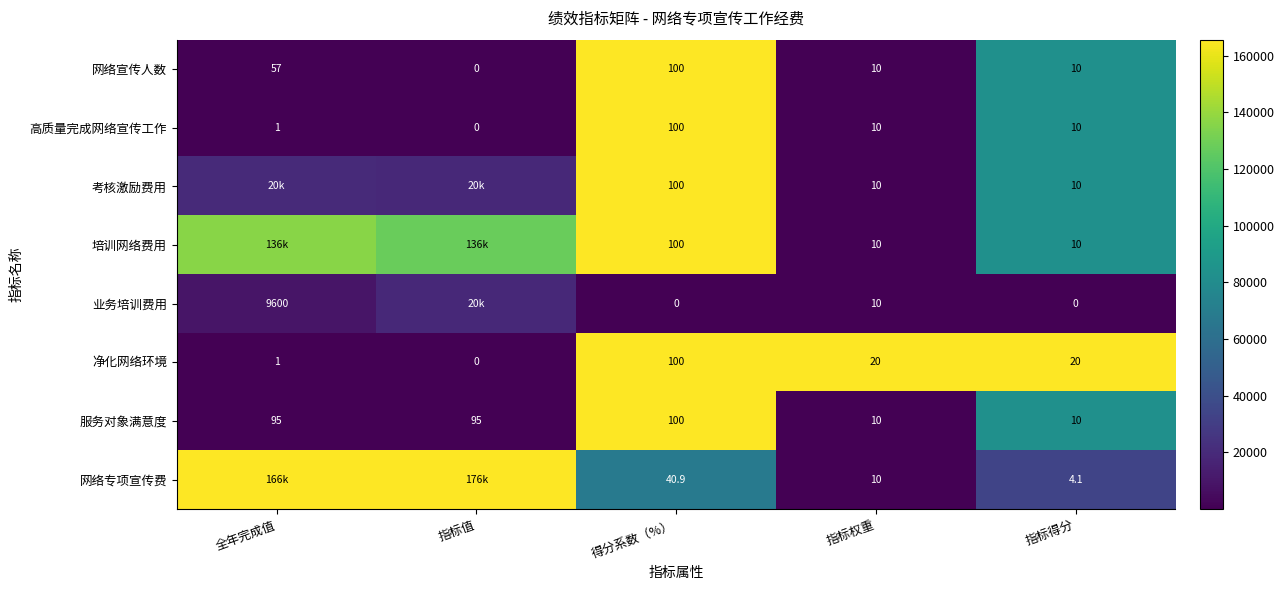

Is the value of 高质量完成网络宣传工作 at 全年完成值 greater than the value of 服务对象满意度 at 全年完成值?

No